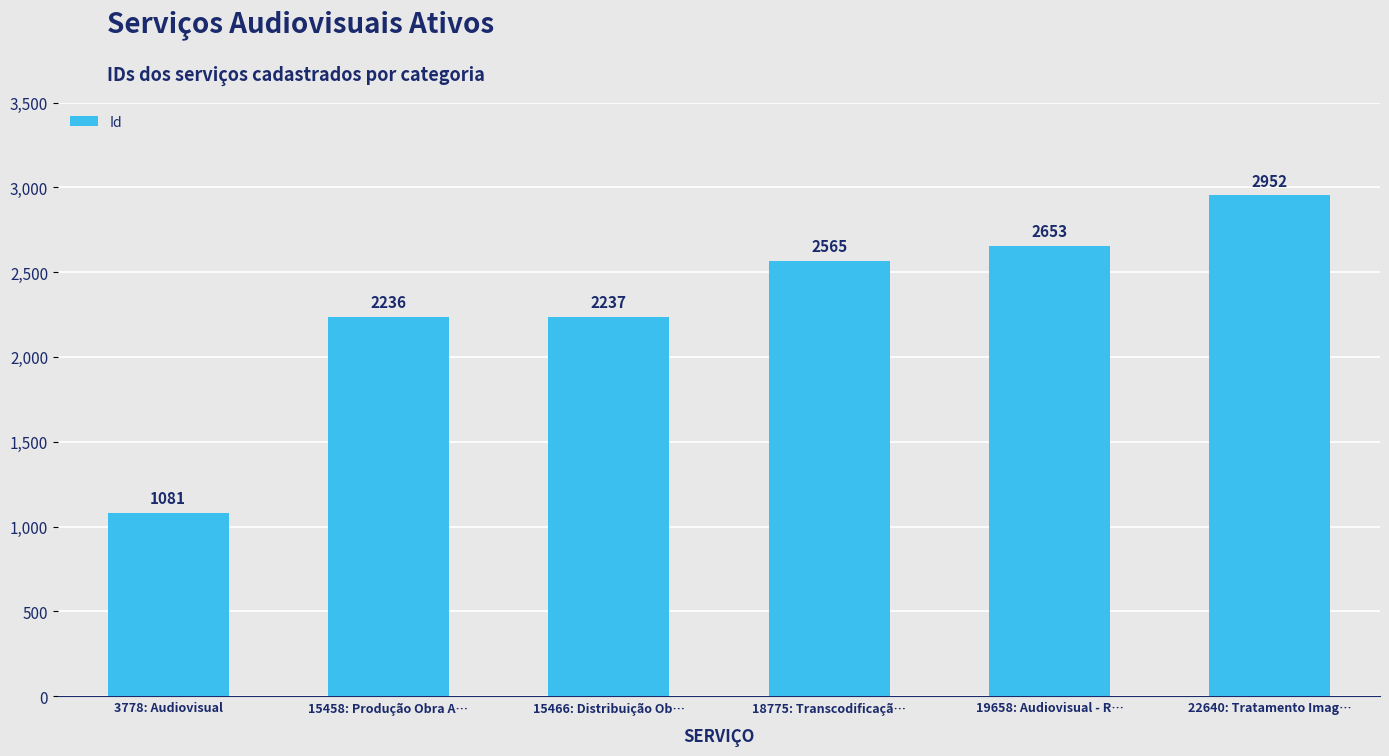

What is the change in value from 15458: Produção Obra A… to 19658: Audiovisual - R…?

+417